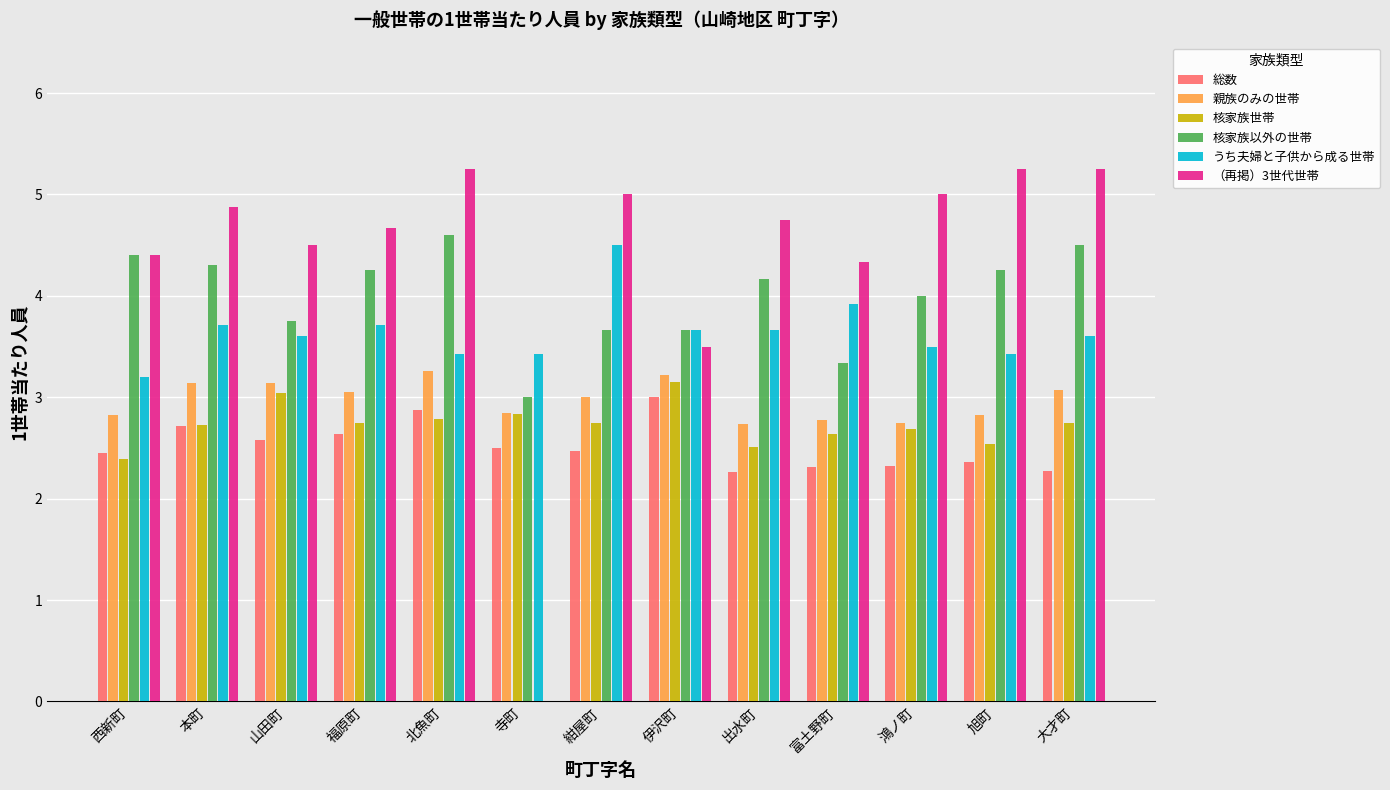

At 旭町, list the series in order from smallest to largest.

総数, 核家族世帯, 親族のみの世帯, うち夫婦と子供から成る世帯, 核家族以外の世帯, （再掲）3世代世帯